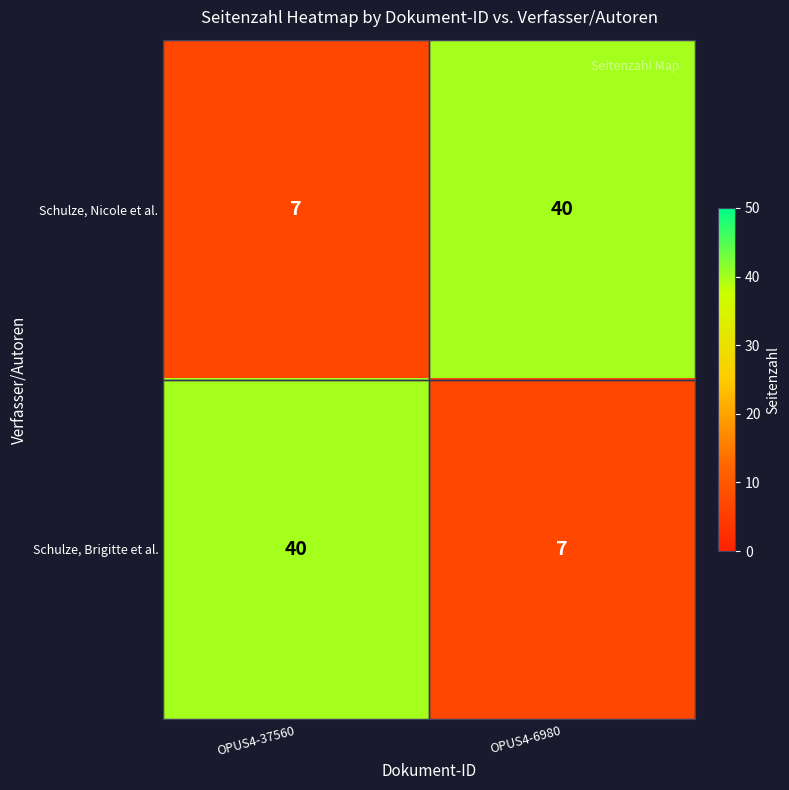

What is the total value across all series at OPUS4-37560?

47